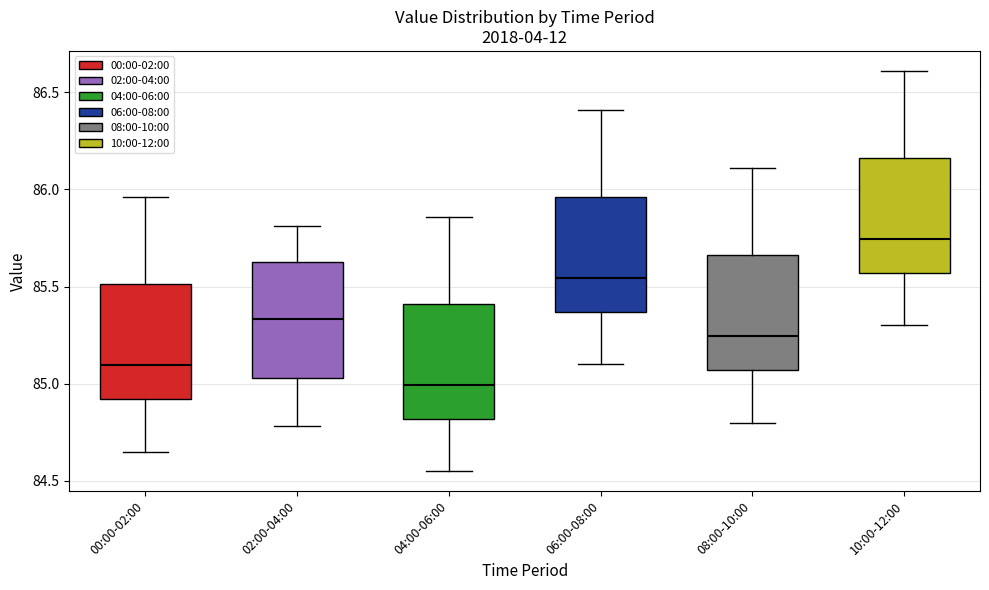

Where is the lower edge of the box for 06:00-08:00 on the y-axis? The values are not printed on the chart, so give them approximately, as read against the axis.

85.35